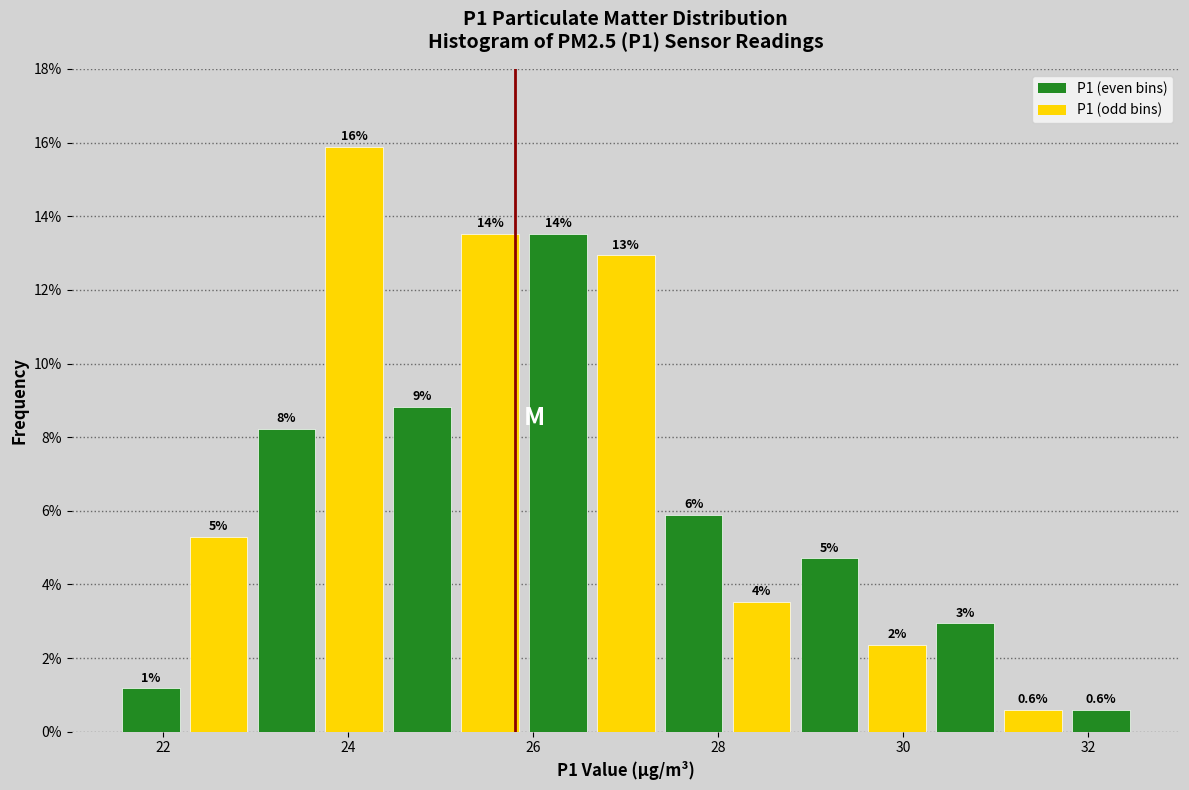

Read against the x-axis, roughly where is the centre of the tallest bar?

24.0